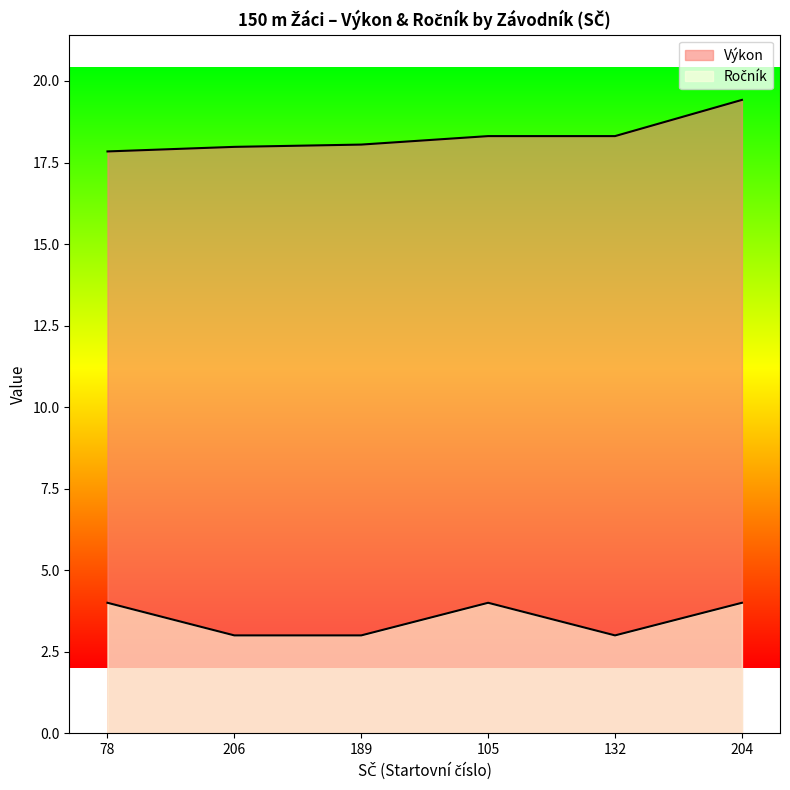

In Ročník, how many points are higher than both neighbors (excluding endpoints)?

1